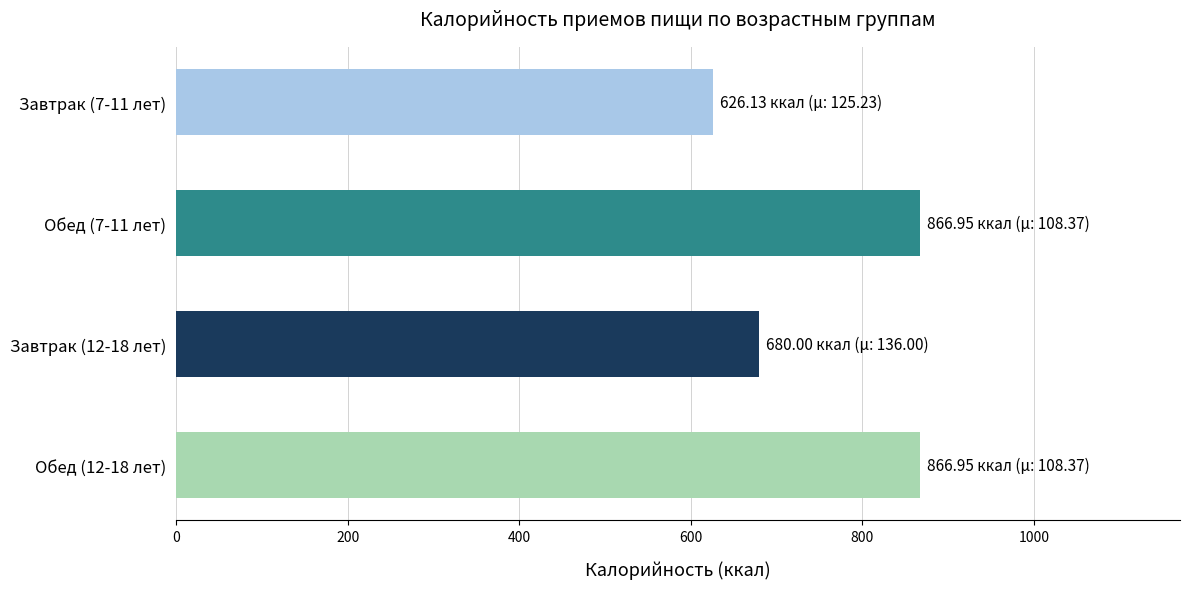

How many data points are less than 866?

2